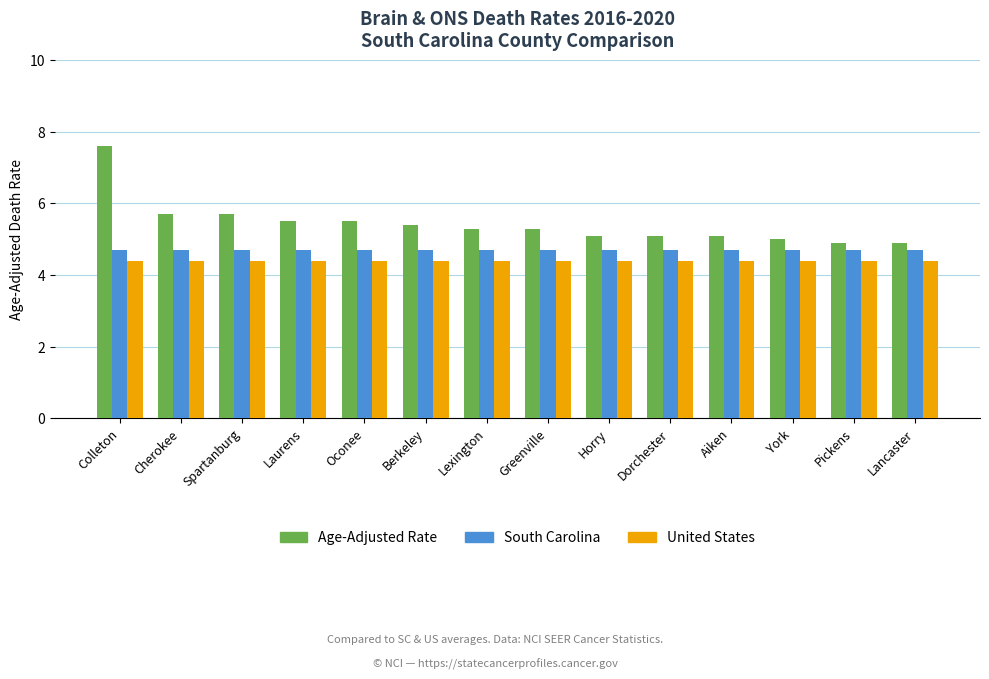

Which series changed the most between Spartanburg and Oconee?

Age-Adjusted Rate